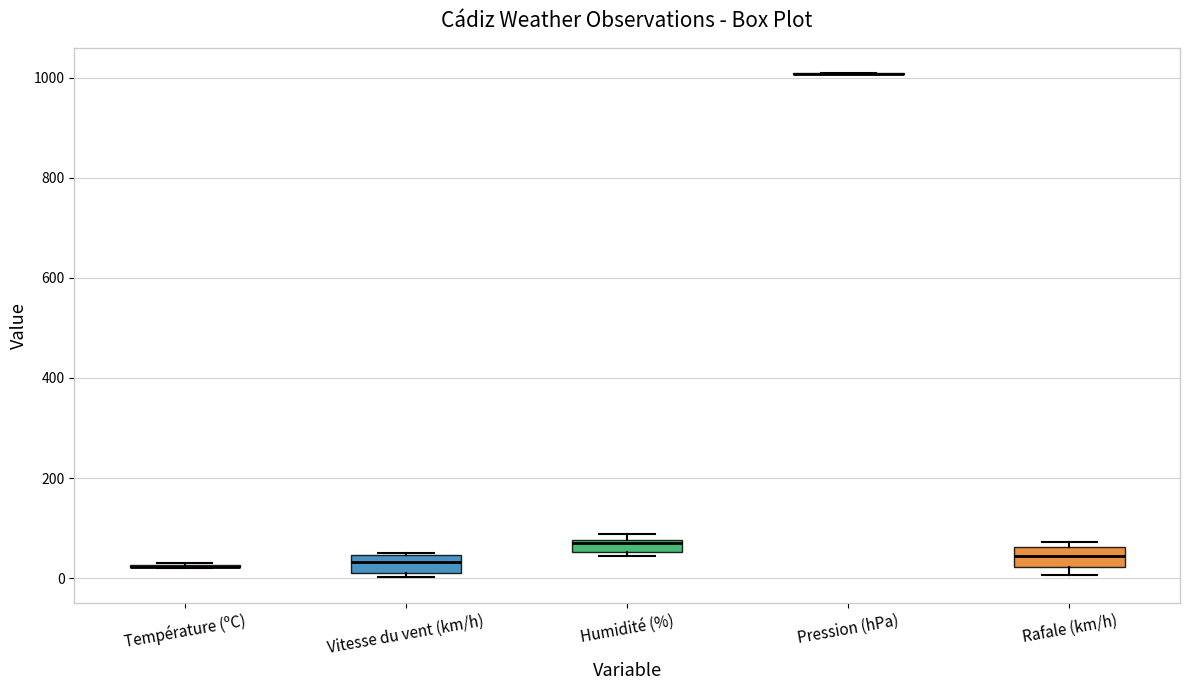

Where is the upper edge of the box for Vitesse du vent (km/h) on the y-axis? The values are not printed on the chart, so give them approximately, as read against the axis.

40